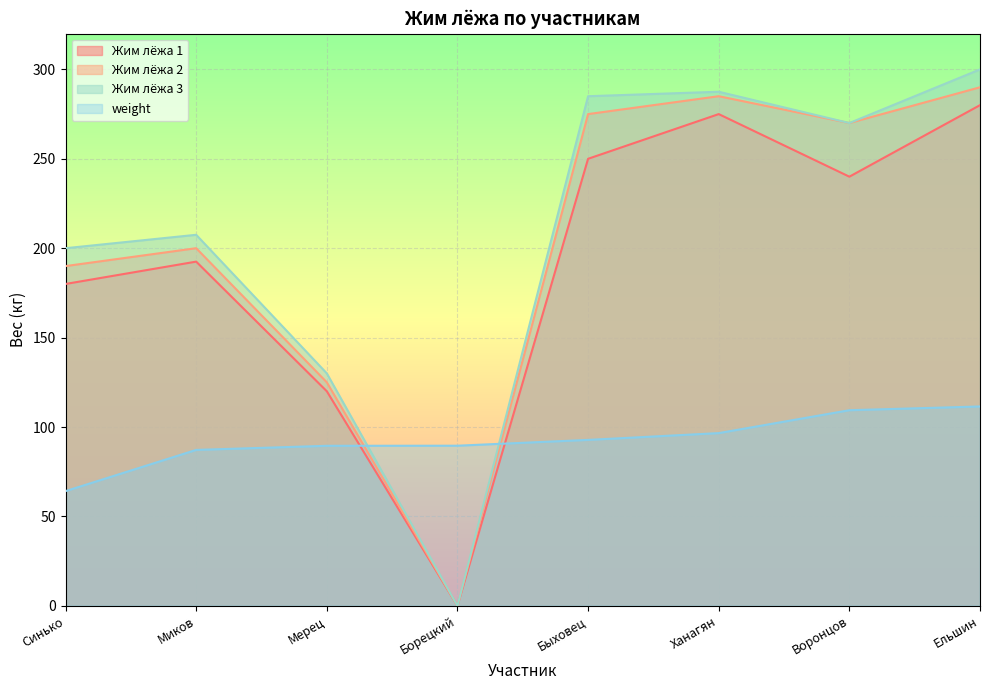

What is the label of the 8th point from the right?

Синько